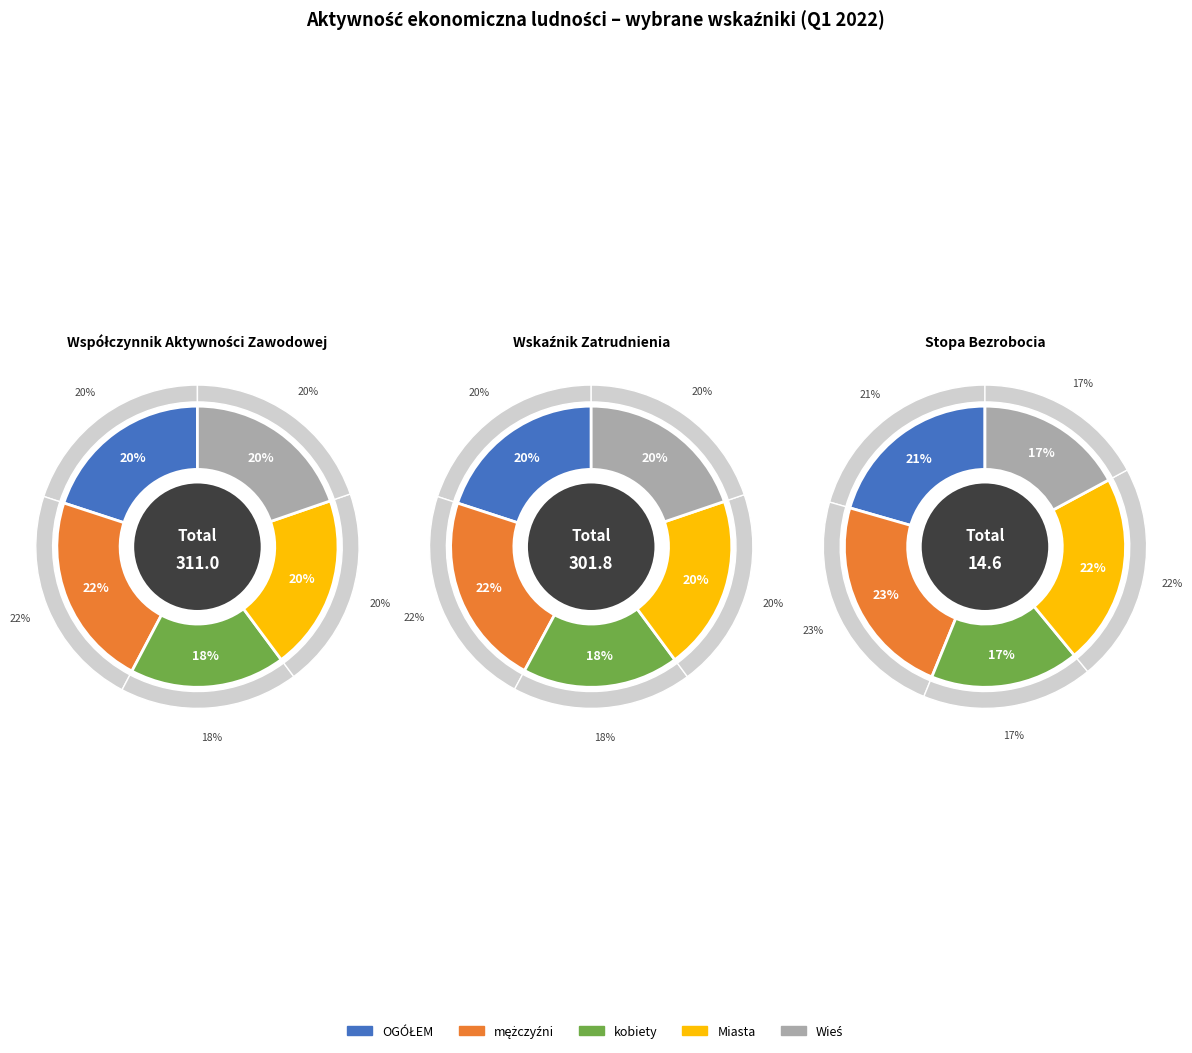

What percentage do kobiety and mężczyźni together represent?

40.2%